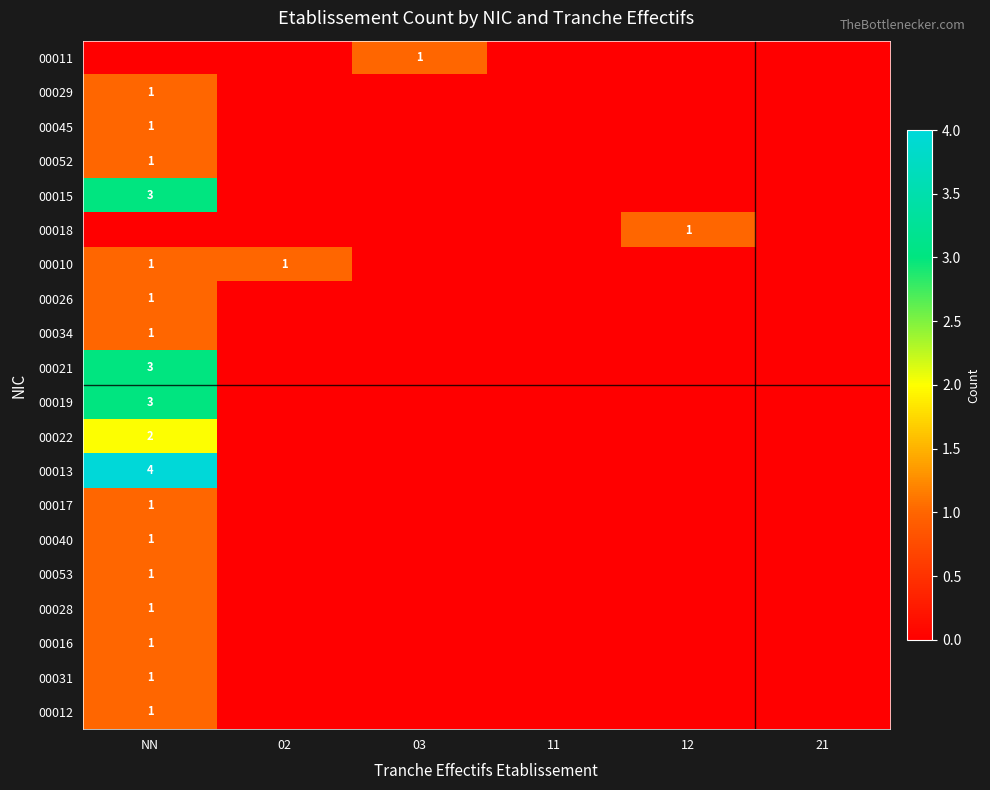

Which label corresponds to the smallest value in the chart?

NN